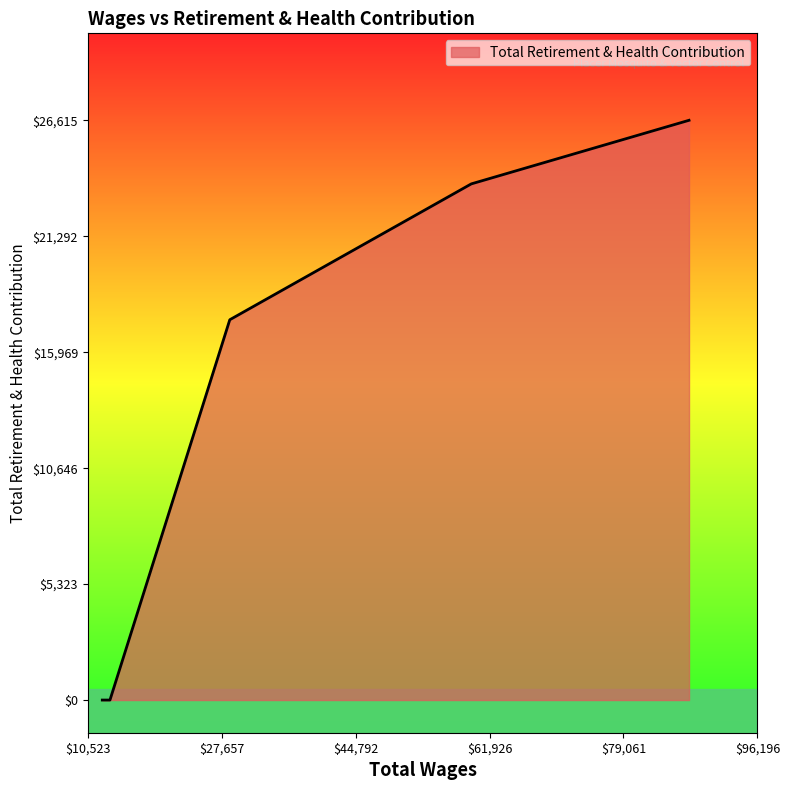

What is the difference between the second highest and minimum values?

23696